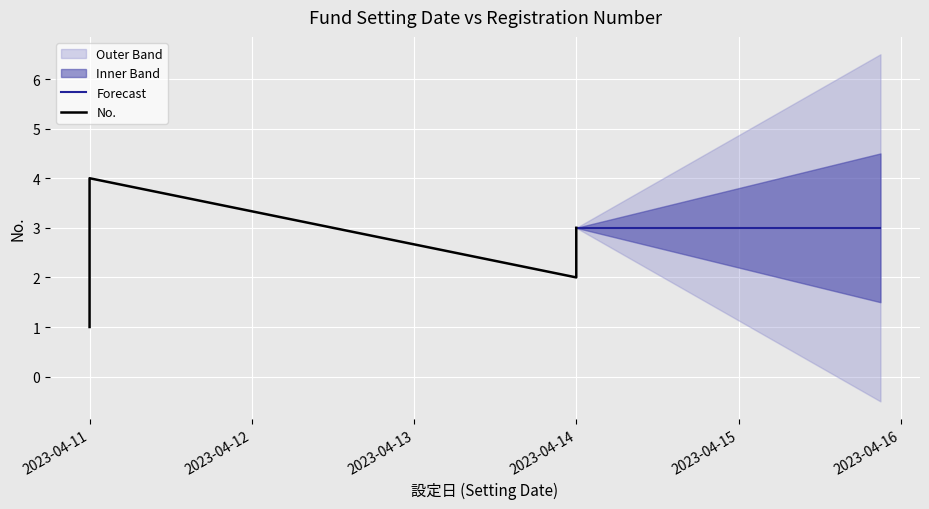

What value does the data have at 2023-04-11?

4